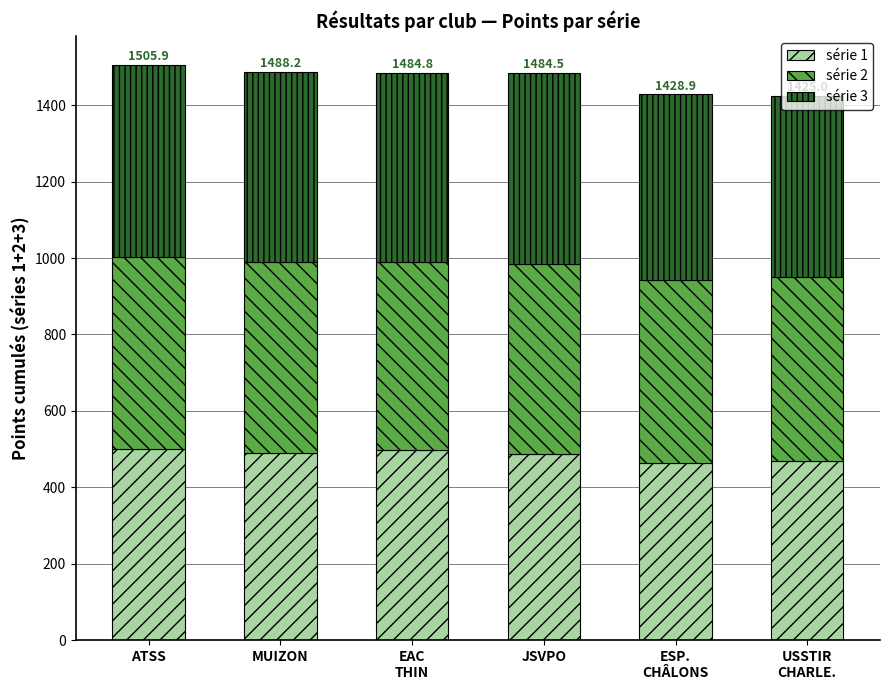

What is the difference between the maximum and minimum values in the série 1 series?

36.5